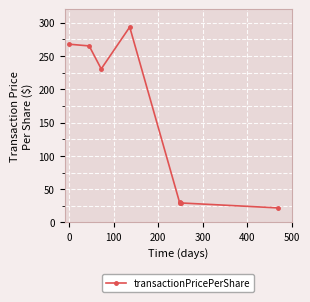

What is the difference between the maximum and minimum values?

271.6